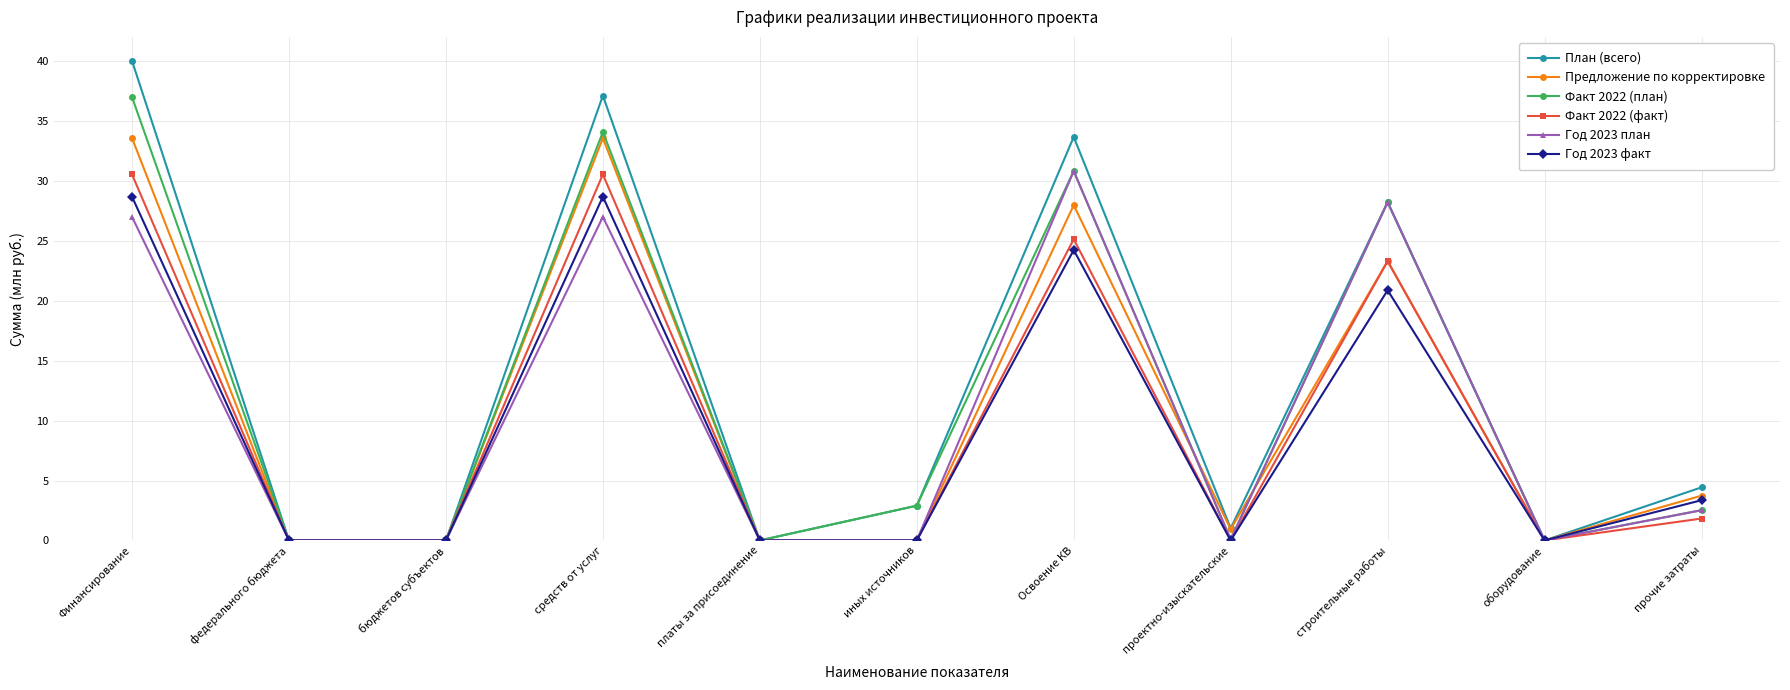

What is the difference between the highest and lowest values at прочие затраты?

2.6